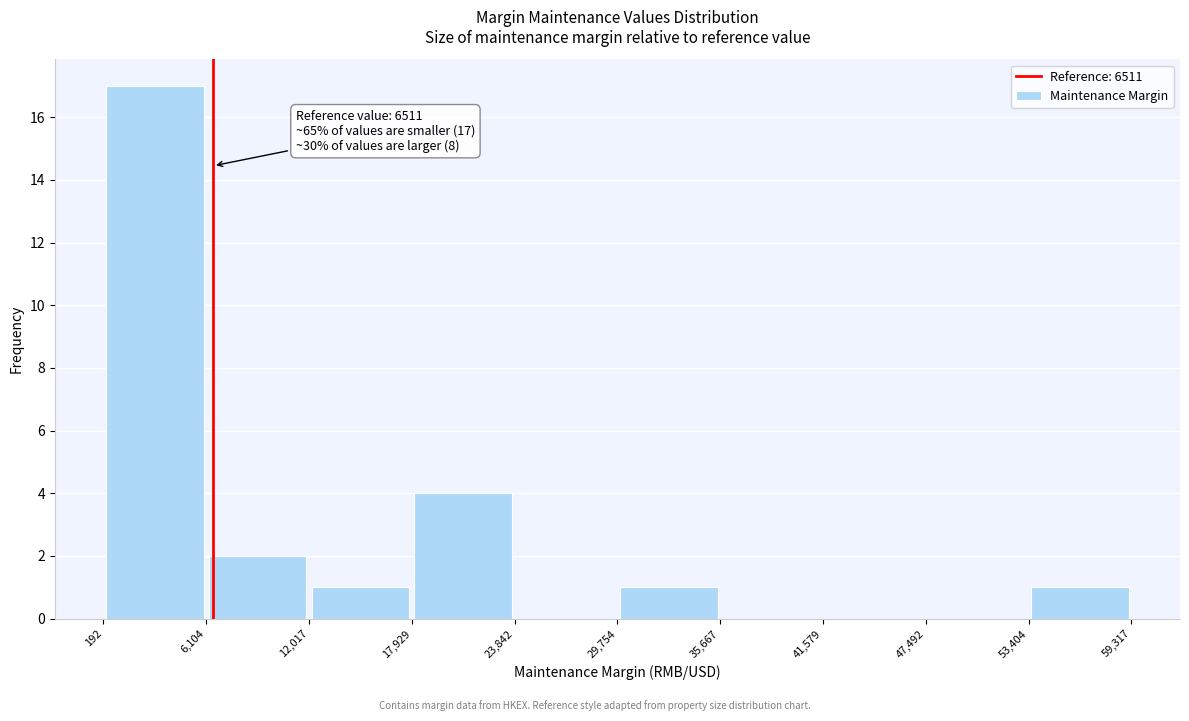

Over which range of the x-axis is the bar tallest?

192 to 6,104